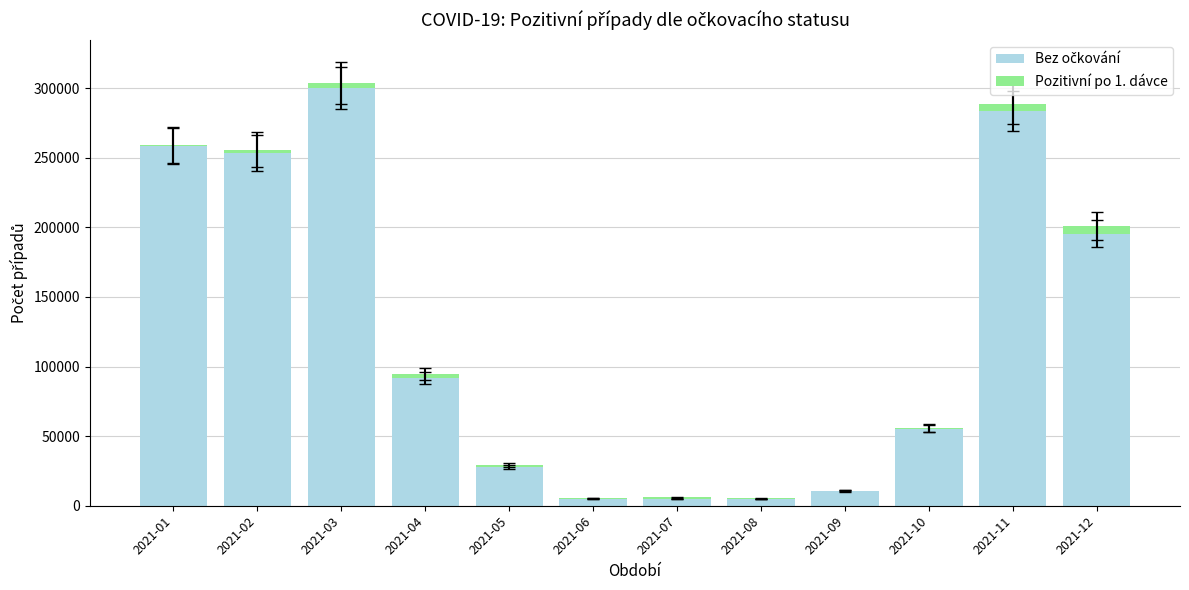

At which category is the sum across all series the highest?

2021-03